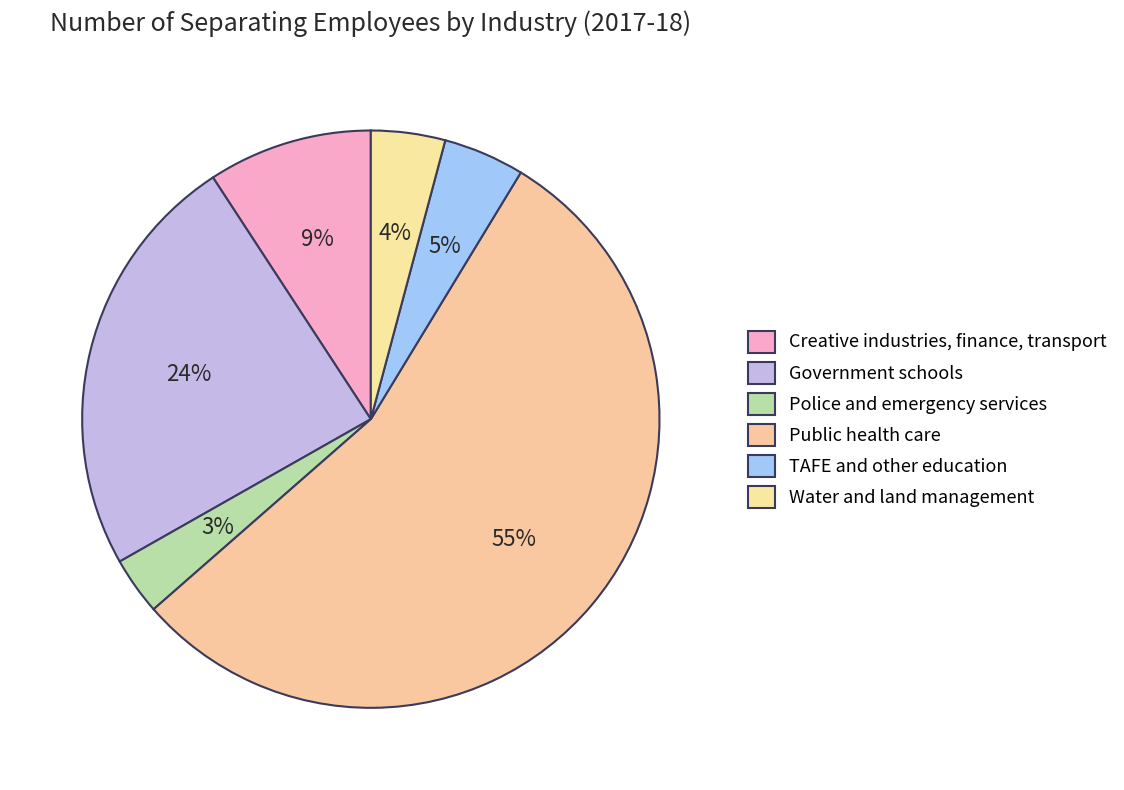

How many slices are in this pie chart?

6